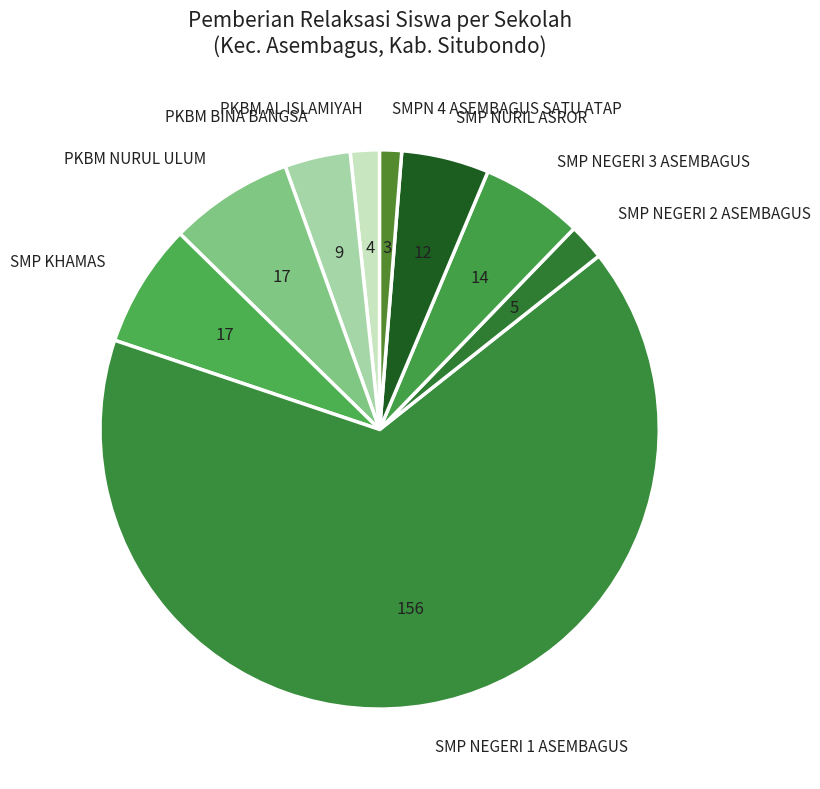

Do PKBM BINA BANGSA and SMP NEGERI 2 ASEMBAGUS together represent more than half of the pie?

No